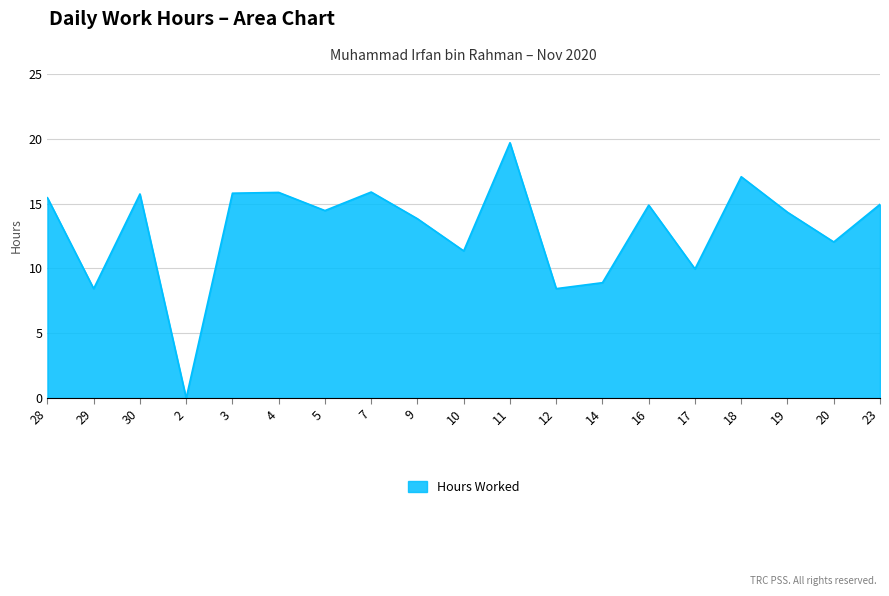

Which category has the highest value across all series?

11